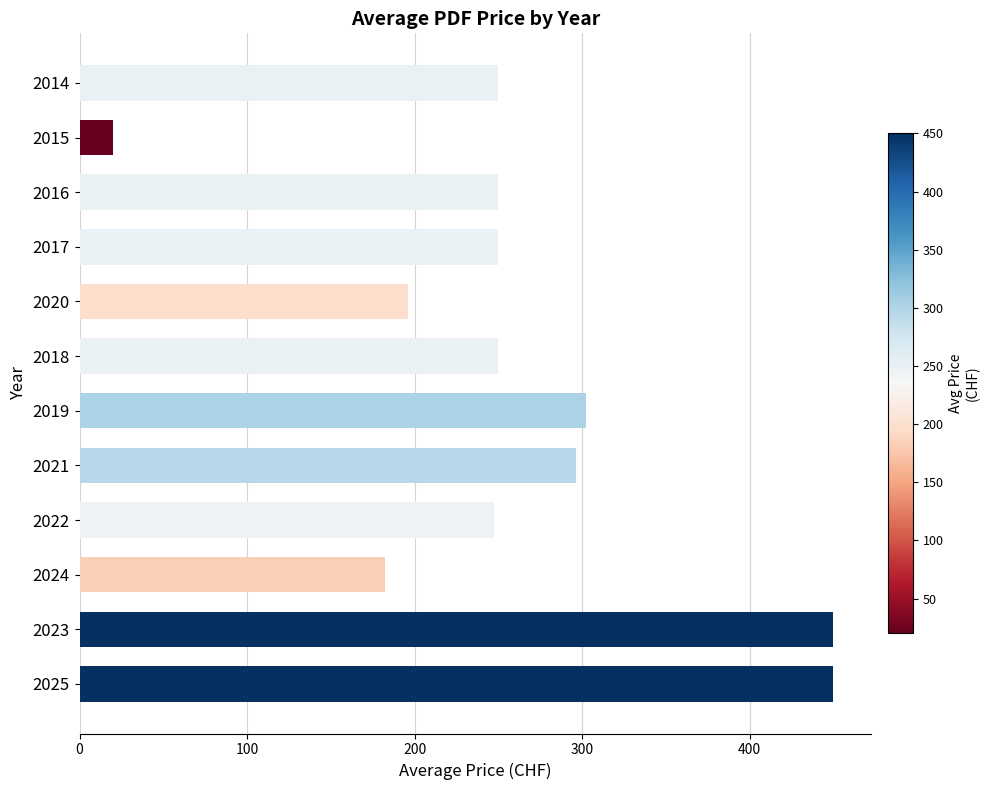

Does the chart contain any negative values?

No